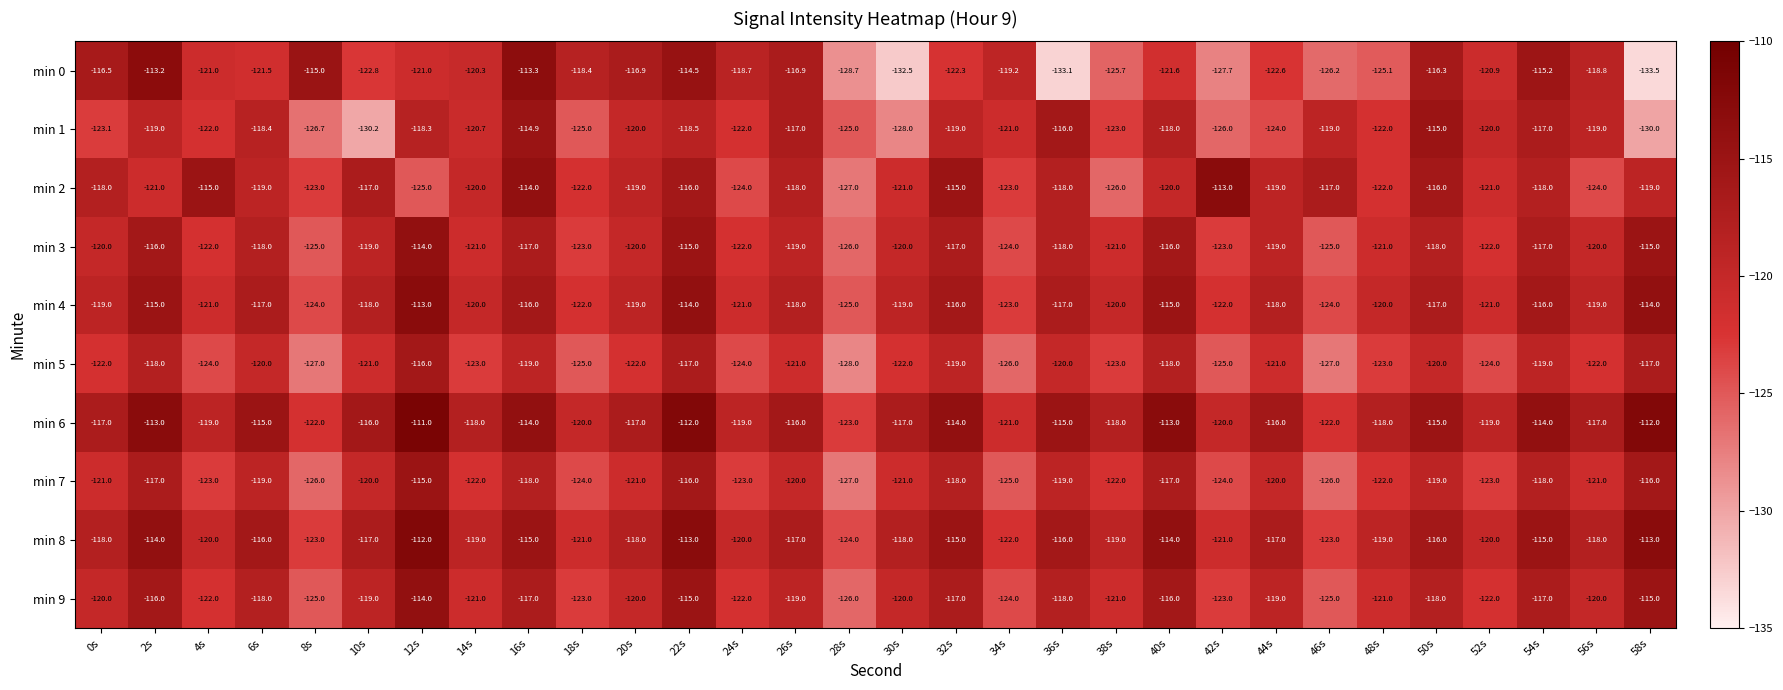

What is the sum of all min 2 values?

-3590.0